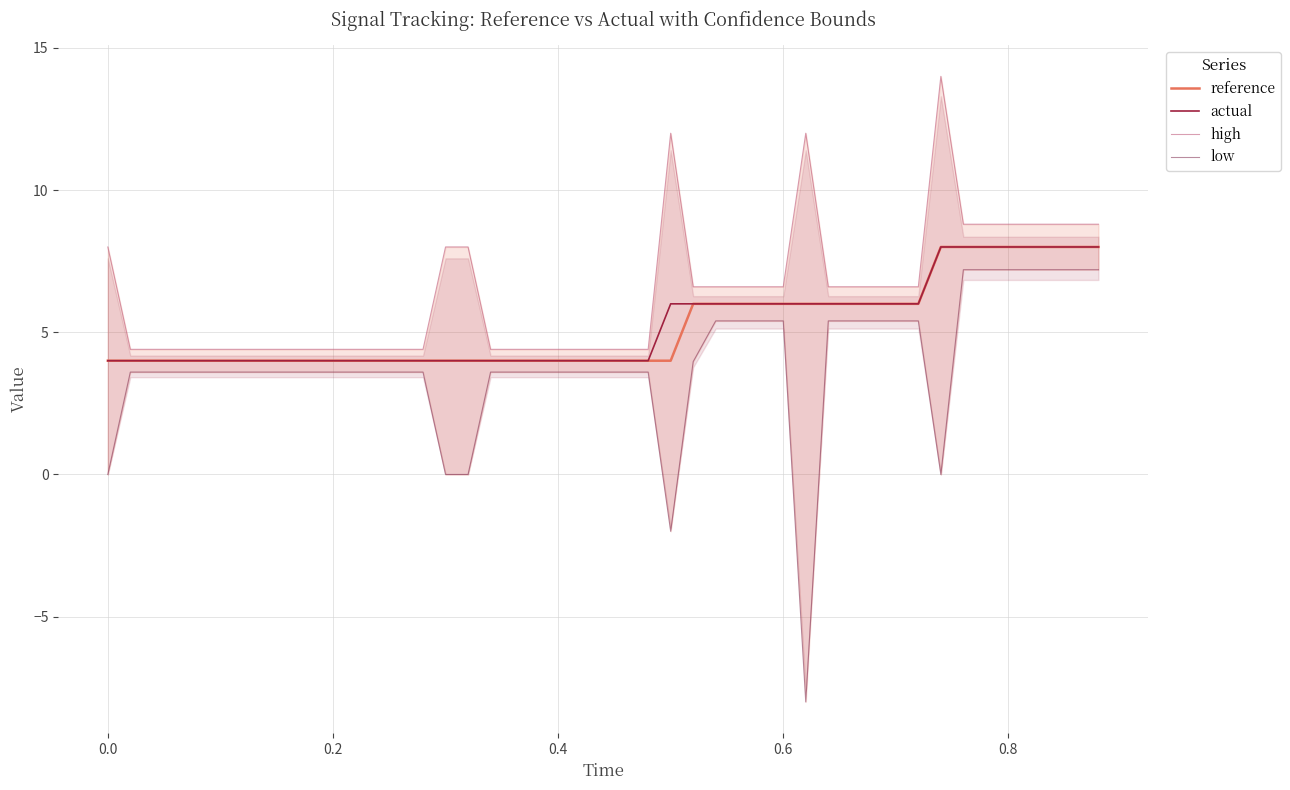

What is the difference between the second highest and second lowest values in the high series?

7.6